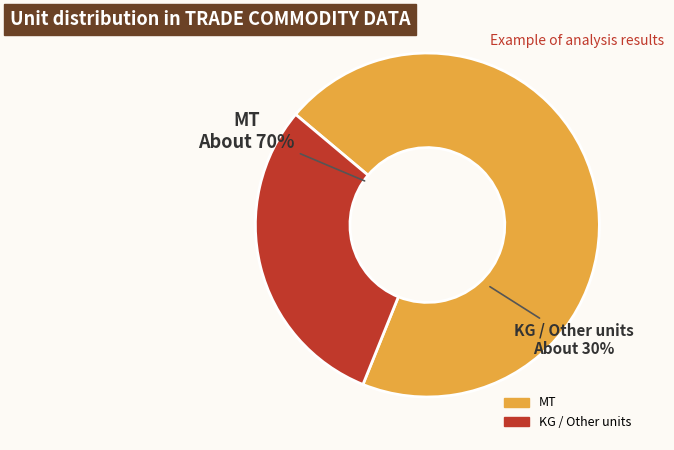

Which category has the smallest portion of the pie?

KG